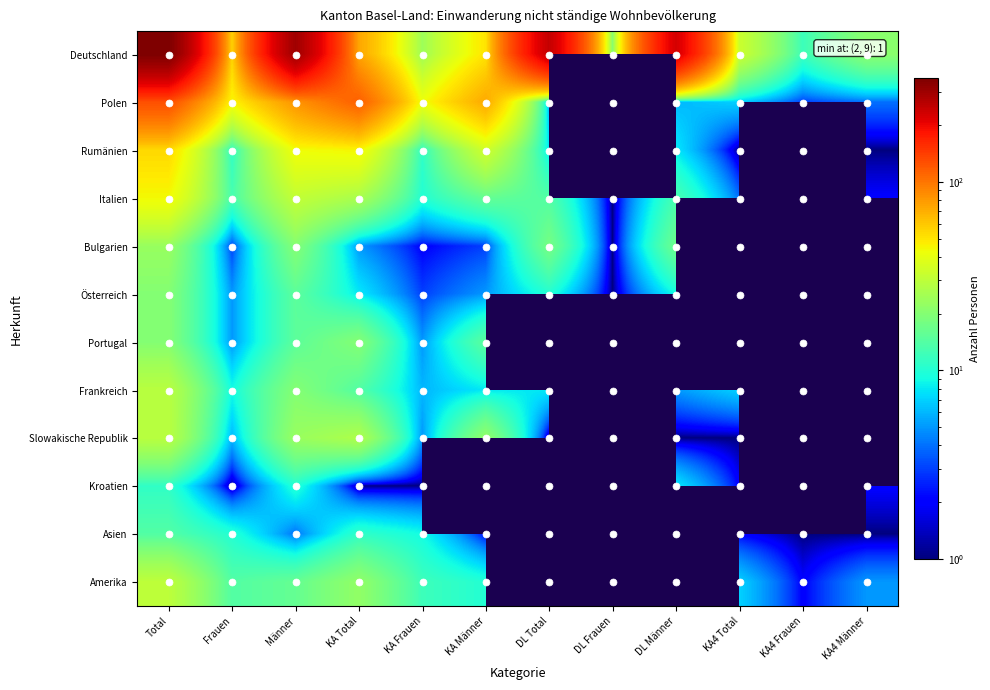

List the series in order of their overall mean, highest first.

Deutschland, Polen, Rumänien, Italien, Bulgarien, Österreich, Portugal, Frankreich, Slowakische Republik, Kroatien, Asien, Amerika